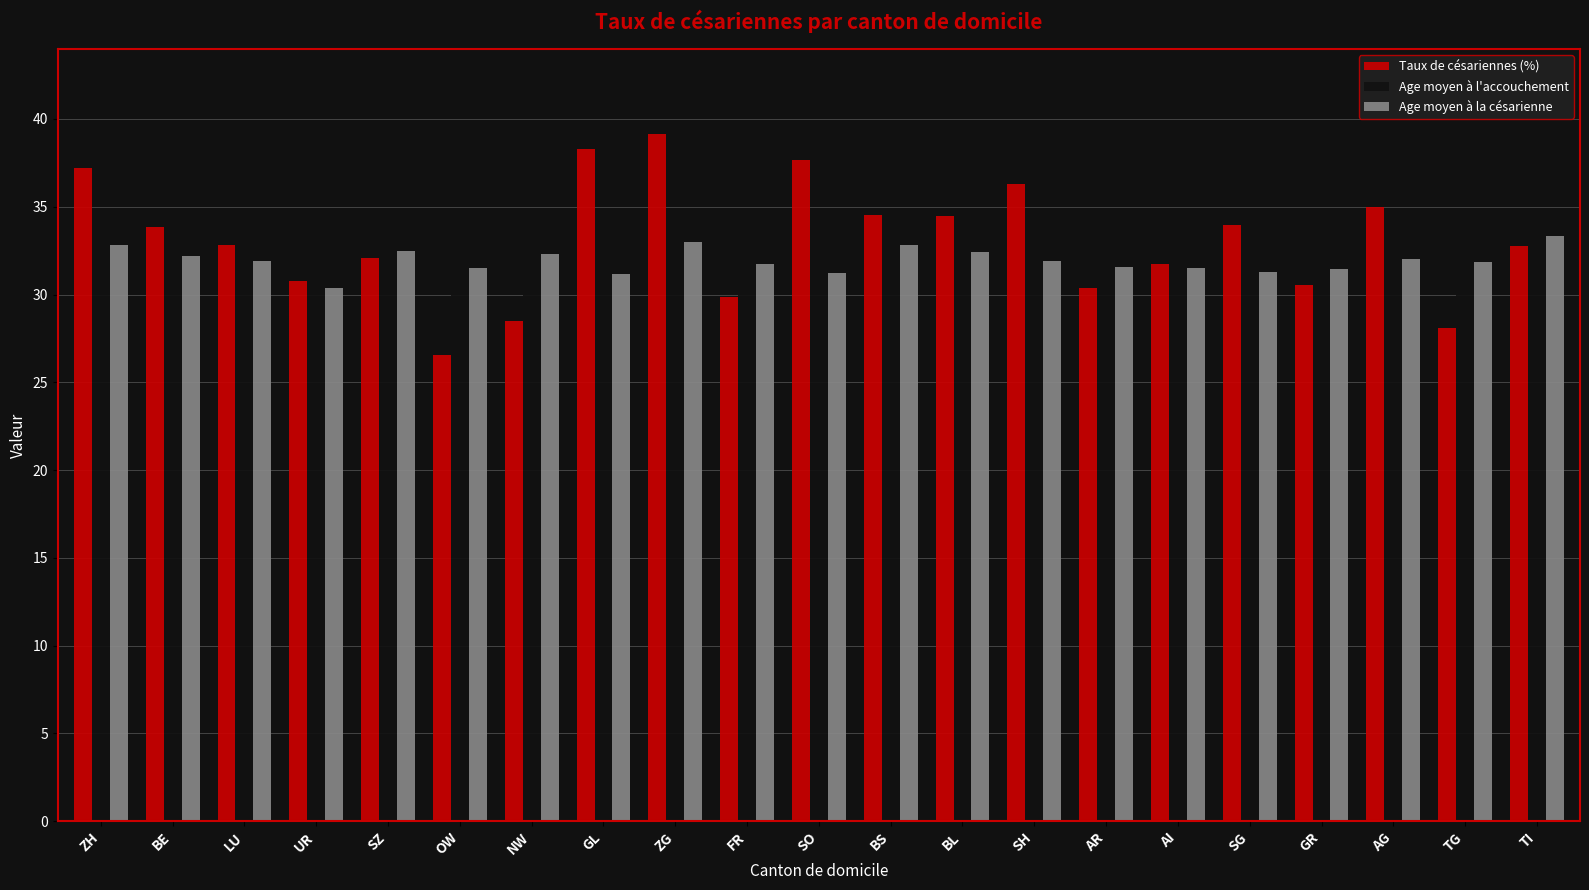

What is the maximum value shown in the chart?

39.1